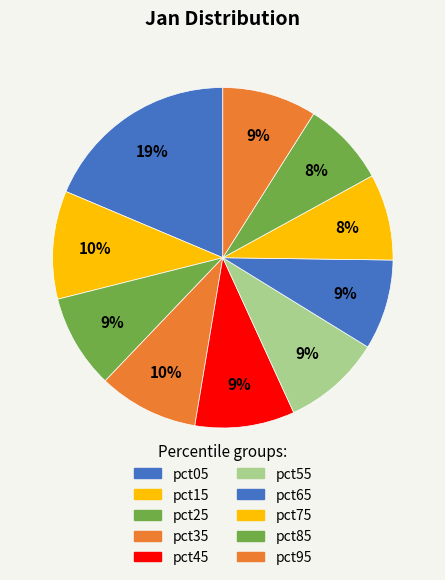

Count the number of slices in the pie.

10